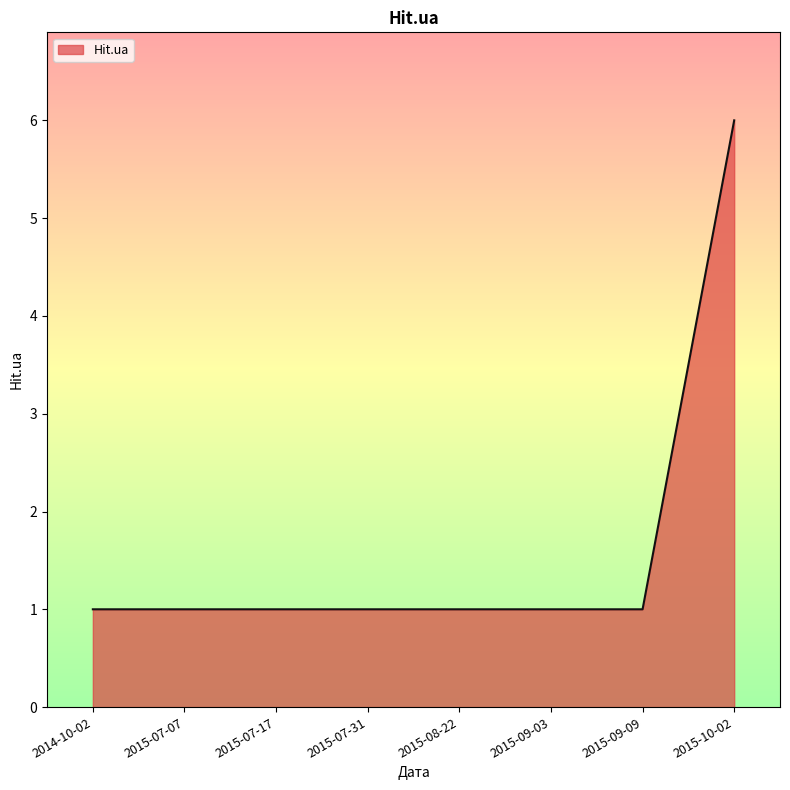

Which category has the highest value across all series?

2015-10-02